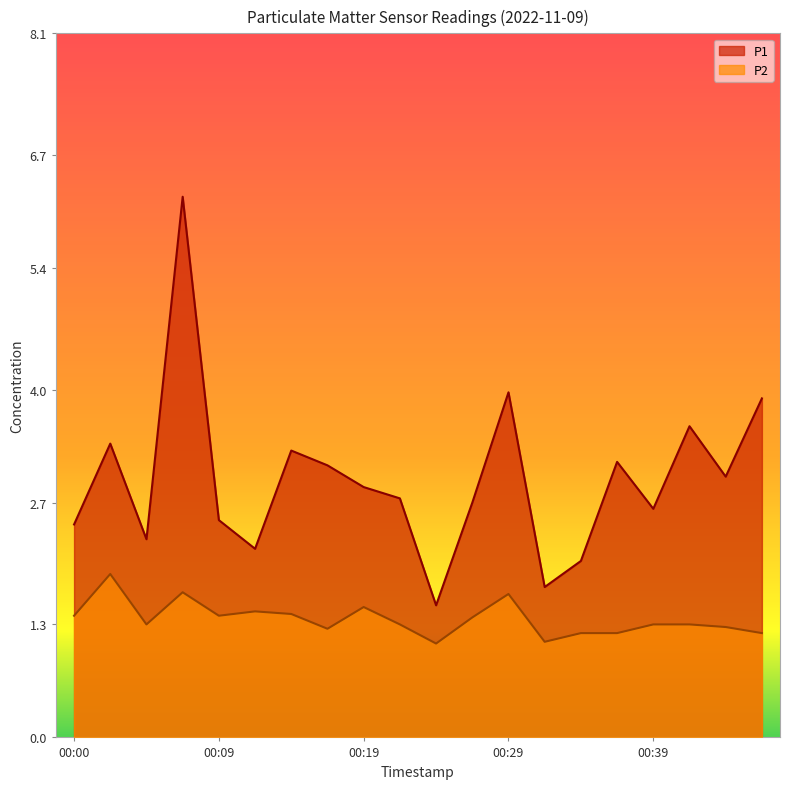

Reading left to right, what are all the values shown in this chart?

P1: 00:00=2.5	00:02=3.4	00:04=2.3	00:07=6.2	00:09=2.5	00:12=2.2	00:14=3.3	00:17=3.1	00:19=2.9	00:22=2.8	00:24=1.5	00:26=2.7	00:29=4.0	00:31=1.7	00:34=2.0	00:36=3.2	00:39=2.6	00:41=3.6	00:44=3.0	00:46=3.9
P2: 00:00=1.4	00:02=1.9	00:04=1.3	00:07=1.7	00:09=1.4	00:12=1.4	00:14=1.4	00:17=1.2	00:19=1.5	00:22=1.3	00:24=1.1	00:26=1.4	00:29=1.6	00:31=1.1	00:34=1.2	00:36=1.2	00:39=1.3	00:41=1.3	00:44=1.3	00:46=1.2